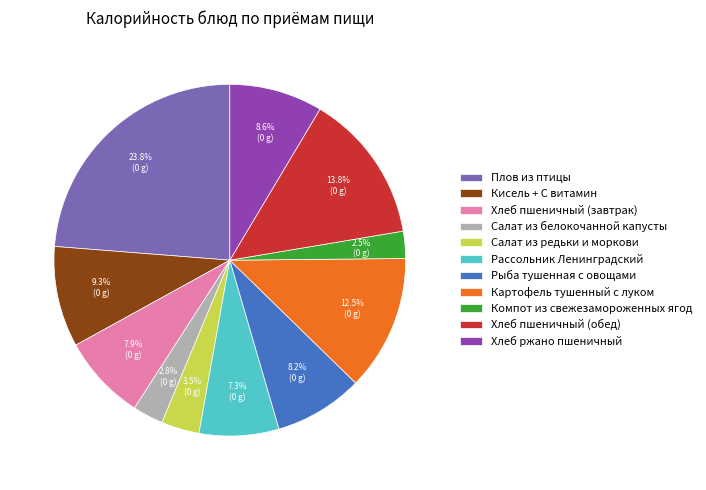

Combined, what portion of the pie is Рассольник Ленинградский and Хлеб ржано пшеничный?

15.9%